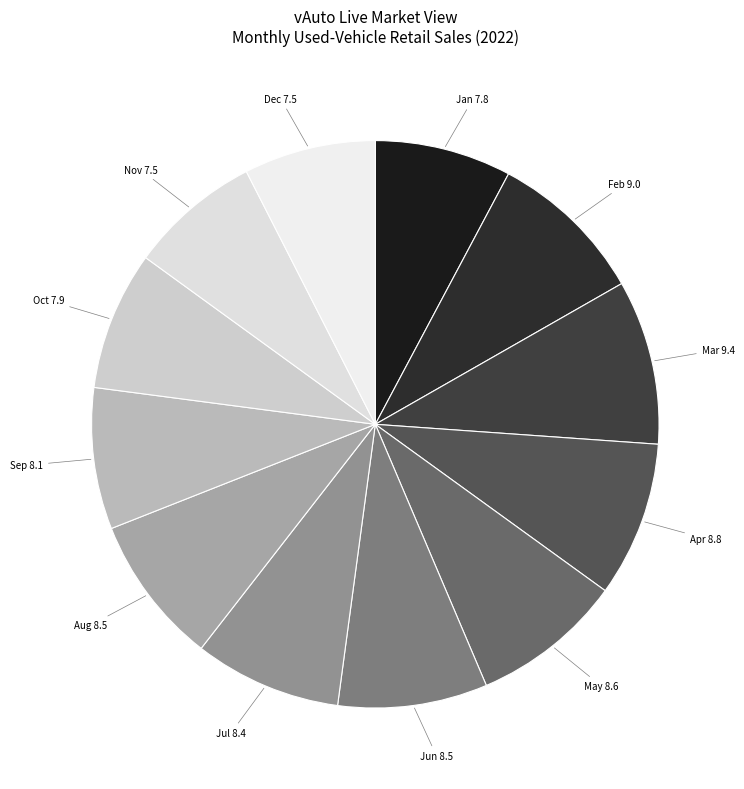

What is the ratio of the value at Sep to the value at Jul?

1.0